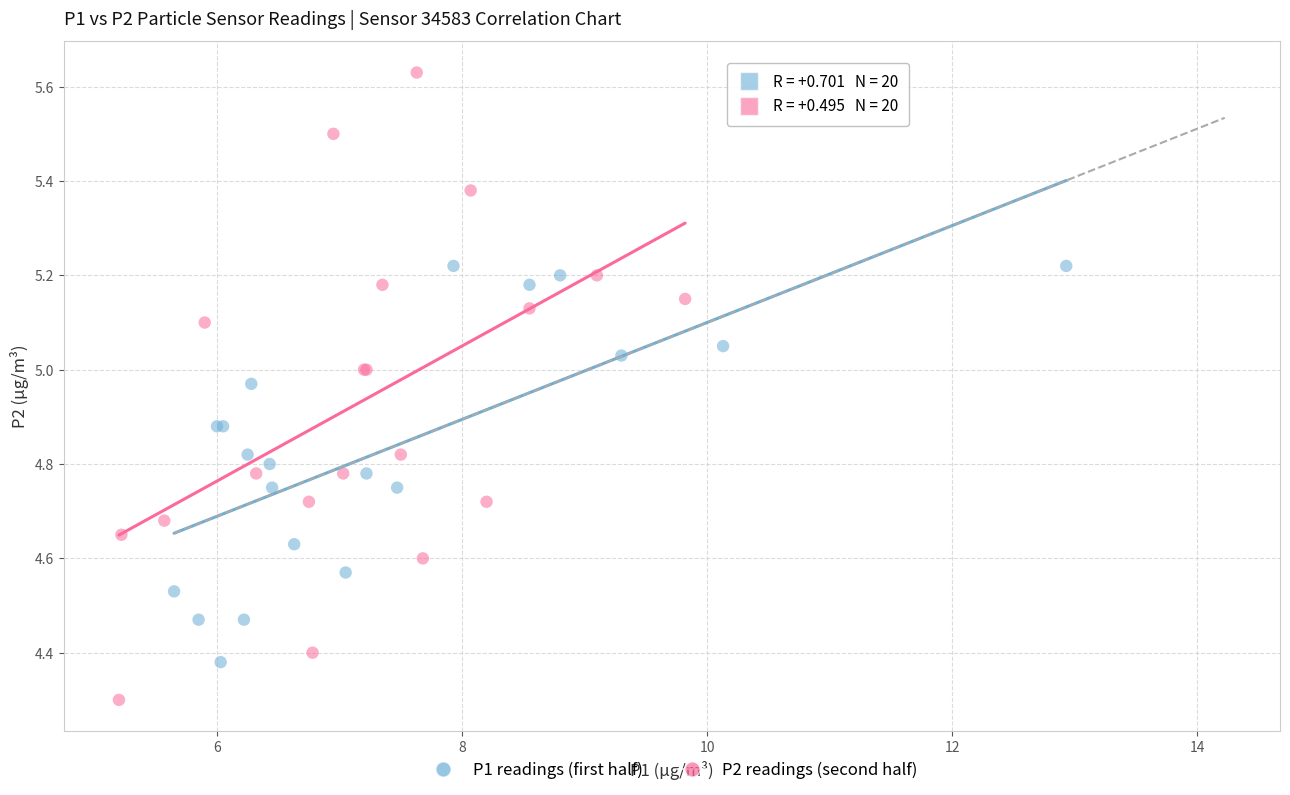

Which series reaches the maximum Y coordinate?

P2 readings (second half)